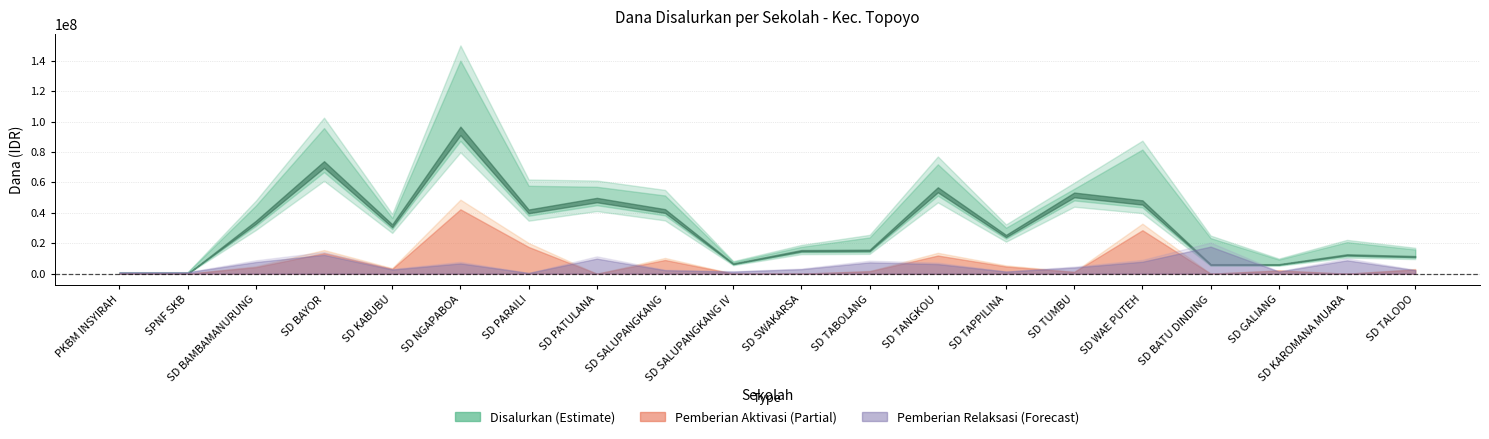

What is the sum of all Pemberian Relaksasi values?

105300000